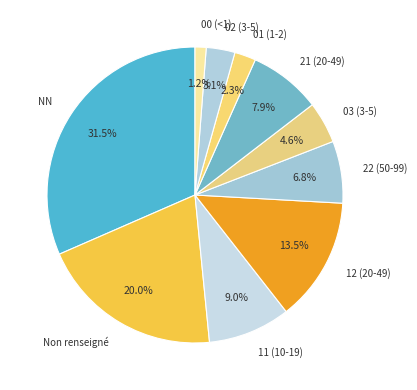

Count the number of slices in the pie.

10